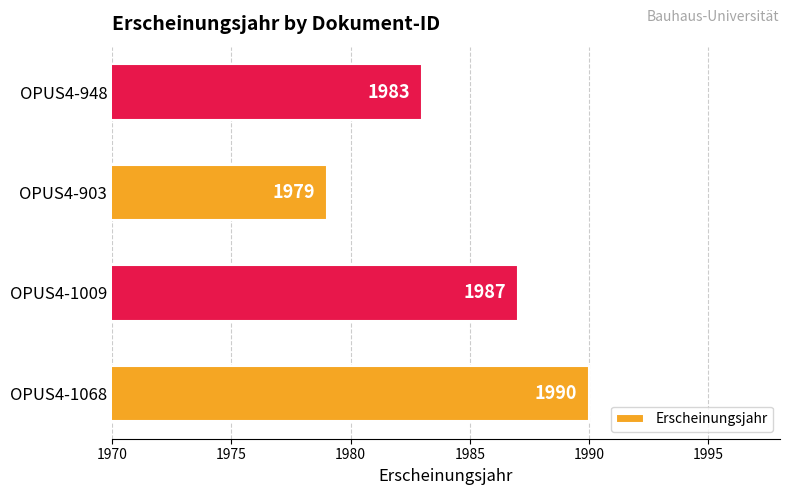

Reading bottom to top, extract all data points from this chart.

OPUS4-1068=1990	OPUS4-1009=1987	OPUS4-903=1979	OPUS4-948=1983